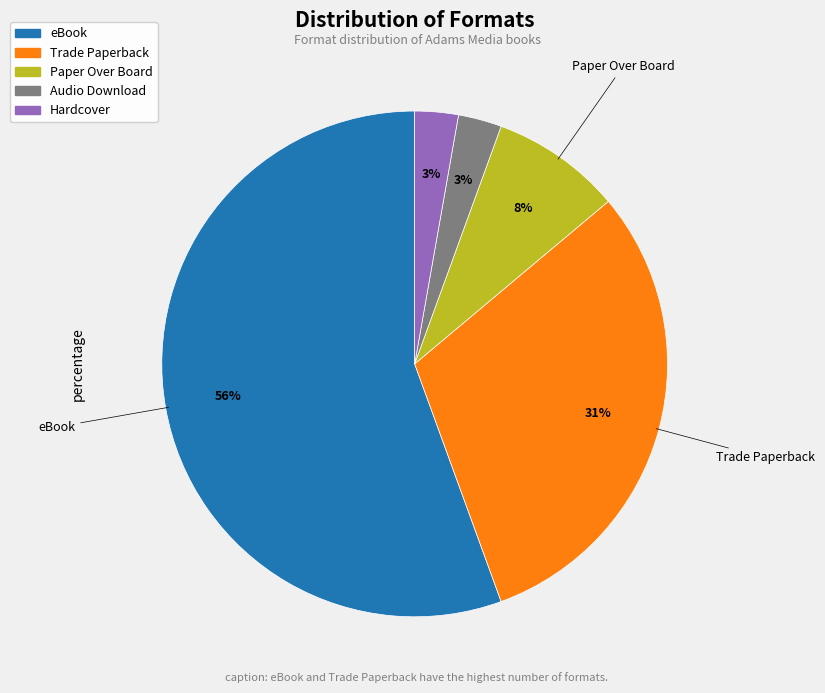

To the nearest percent, what percentage of the pie is Paper Over Board?

8%